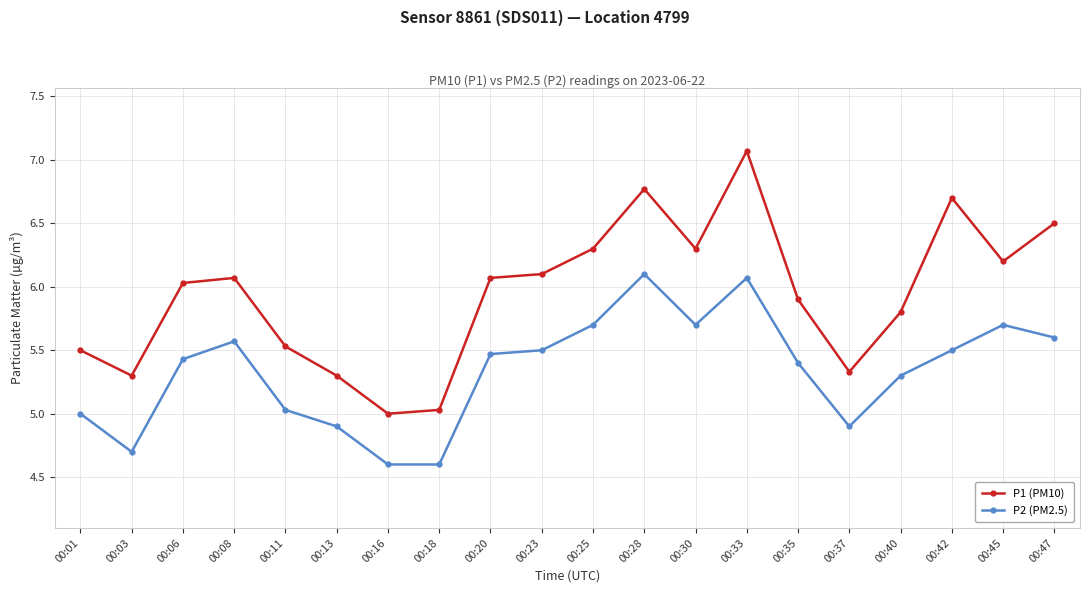

At how many categories does at least one series exceed 6?

11